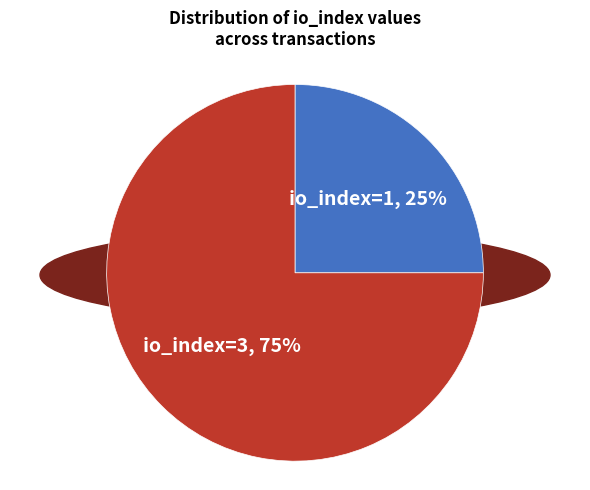

The io_index=1 slice represents 20% of the pie. True or false?

False